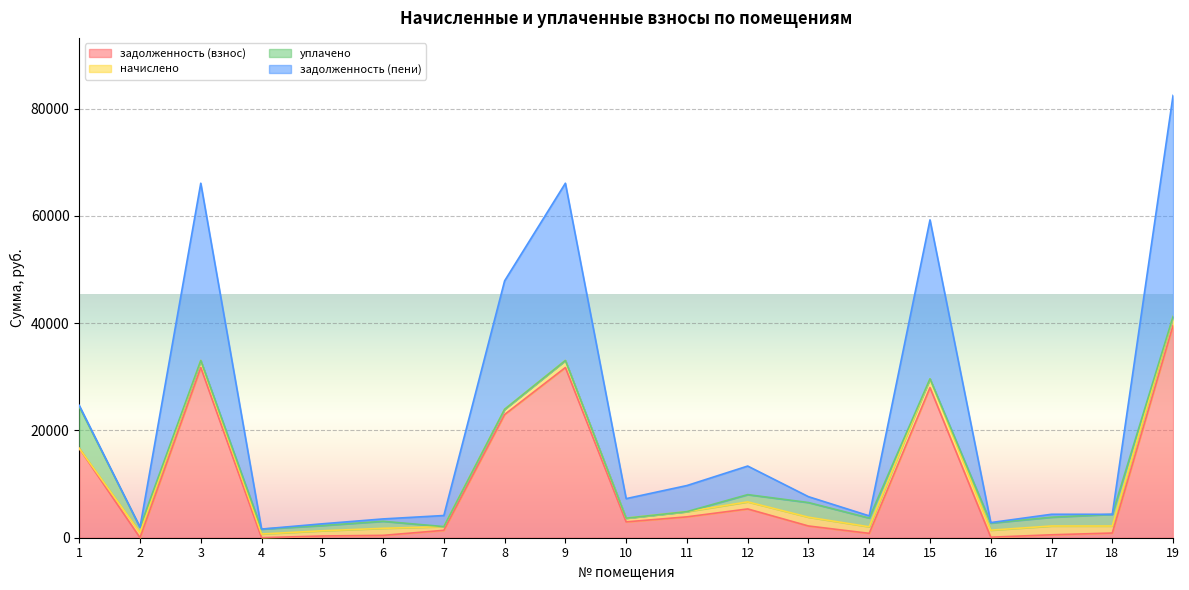

True or false: задолженность (взнос) and задолженность (пени) intersect in this chart.

False